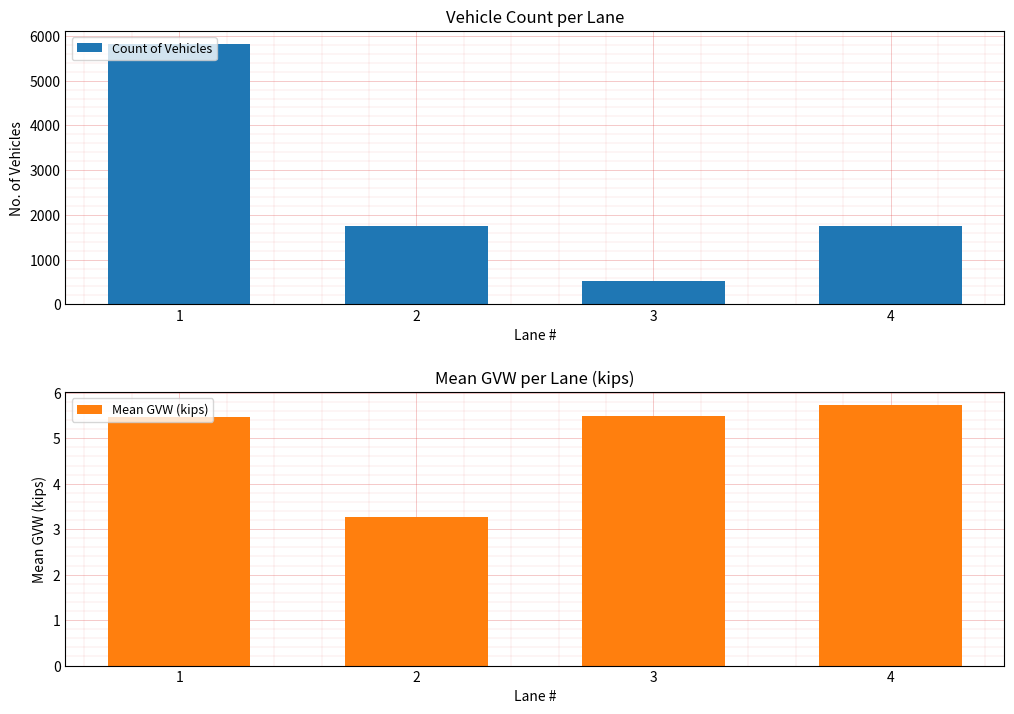

How many data points in Count of Vehicles are less than 1753?

2